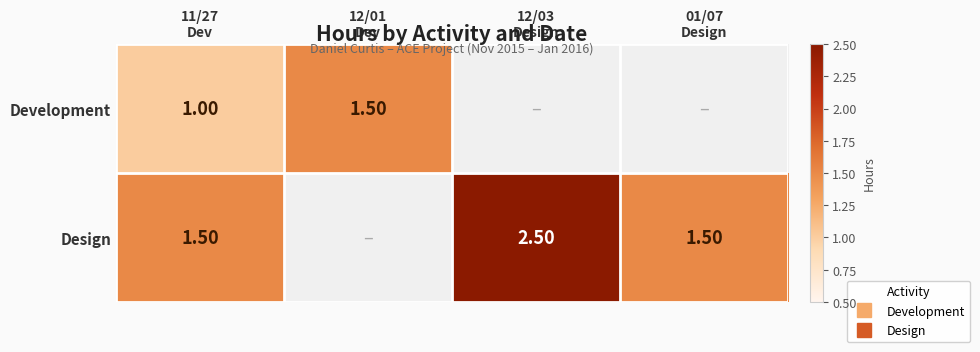

What is the total value across all series at 11/27
Dev?

2.5